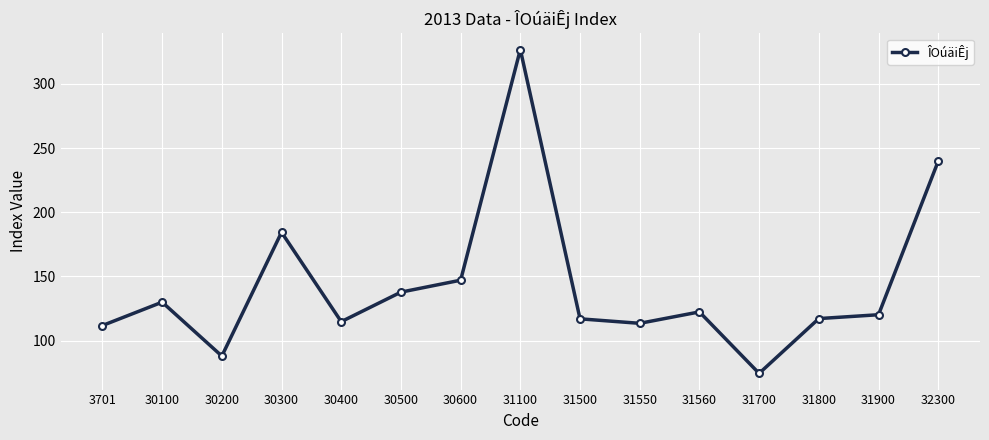

What is the change in value from 30200 to 31900?

+32.2